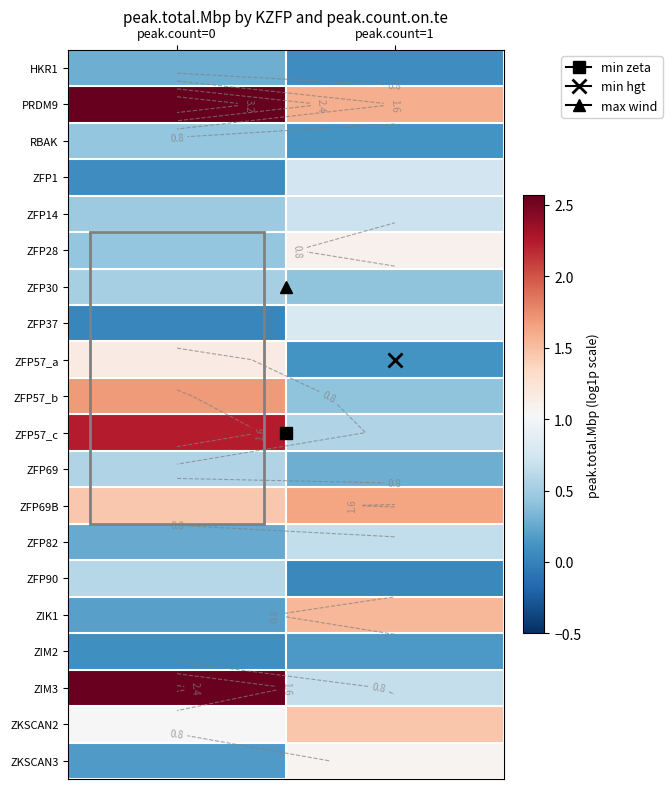

Count the ZFP69B values in the range 1 to 2.

2